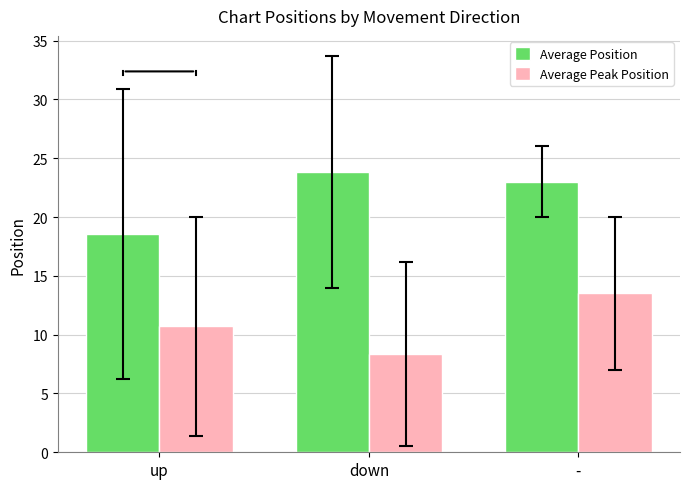

What is the smallest value displayed?

8.4